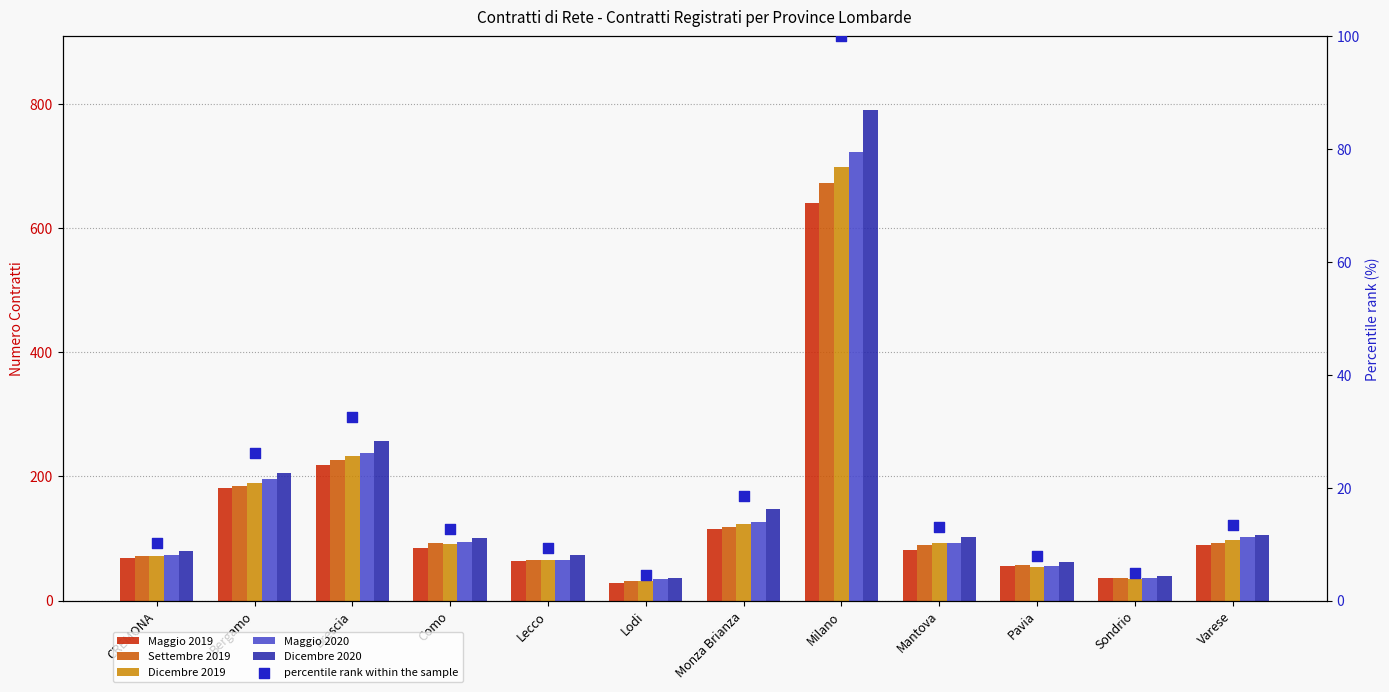

Which series has the largest total across all categories?

Dicembre 2020